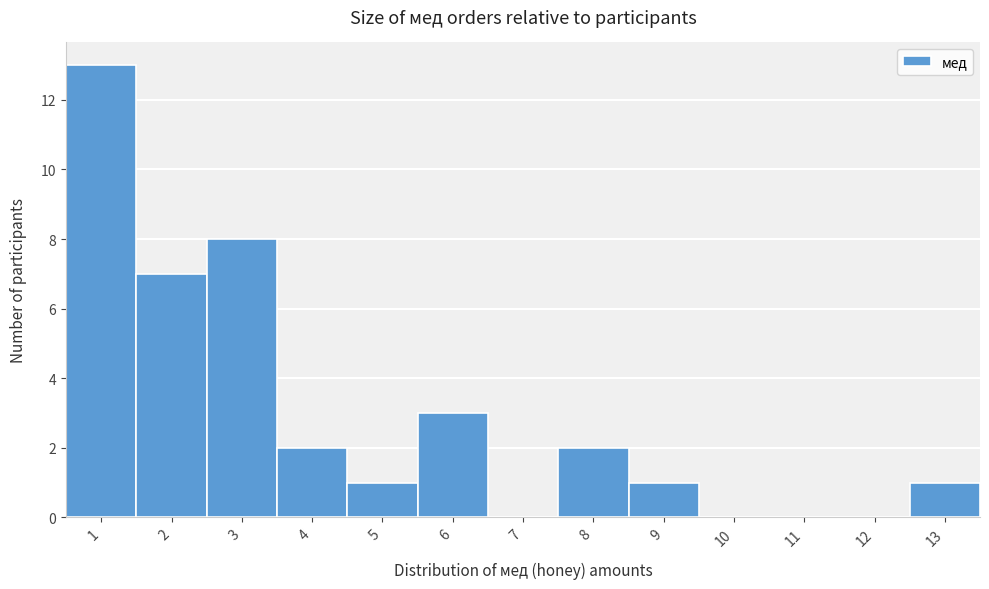

What is the height of the bar covering 8.5 to 9.5 on the x-axis? The values are not printed on the chart, so give them approximately, as read against the axis.

1